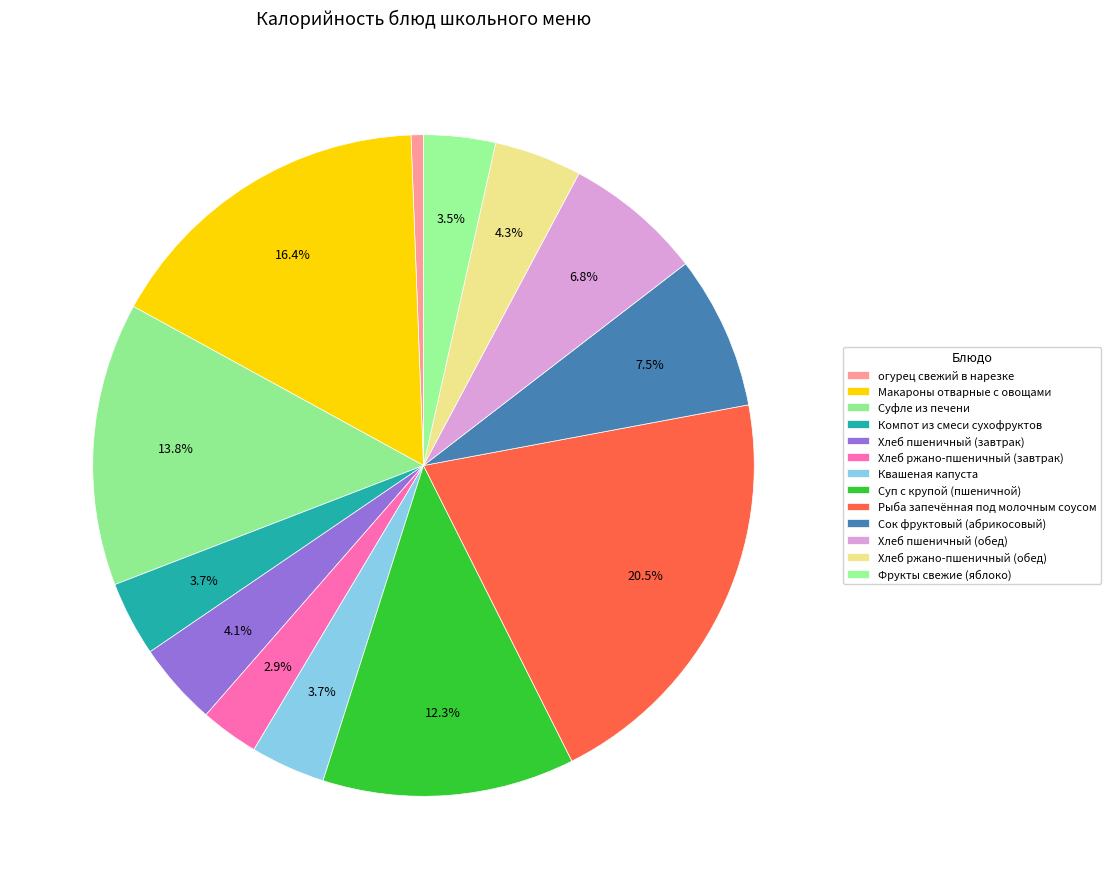

To the nearest percent, what percentage of the pie is Хлеб пшеничный (обед)?

7%